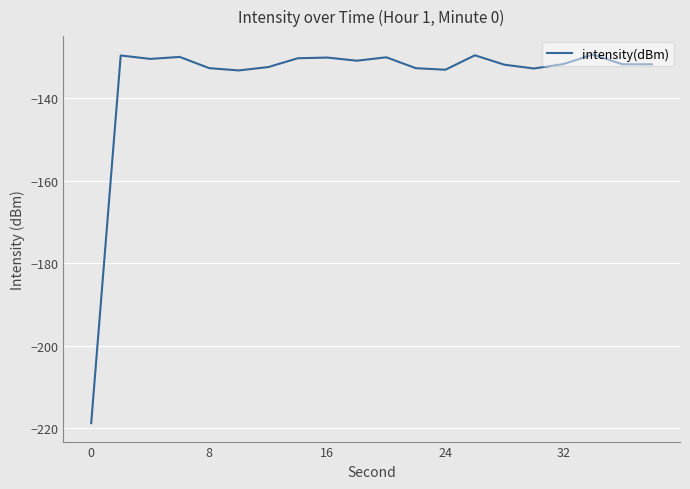

What is the maximum value shown in the chart?

-129.3